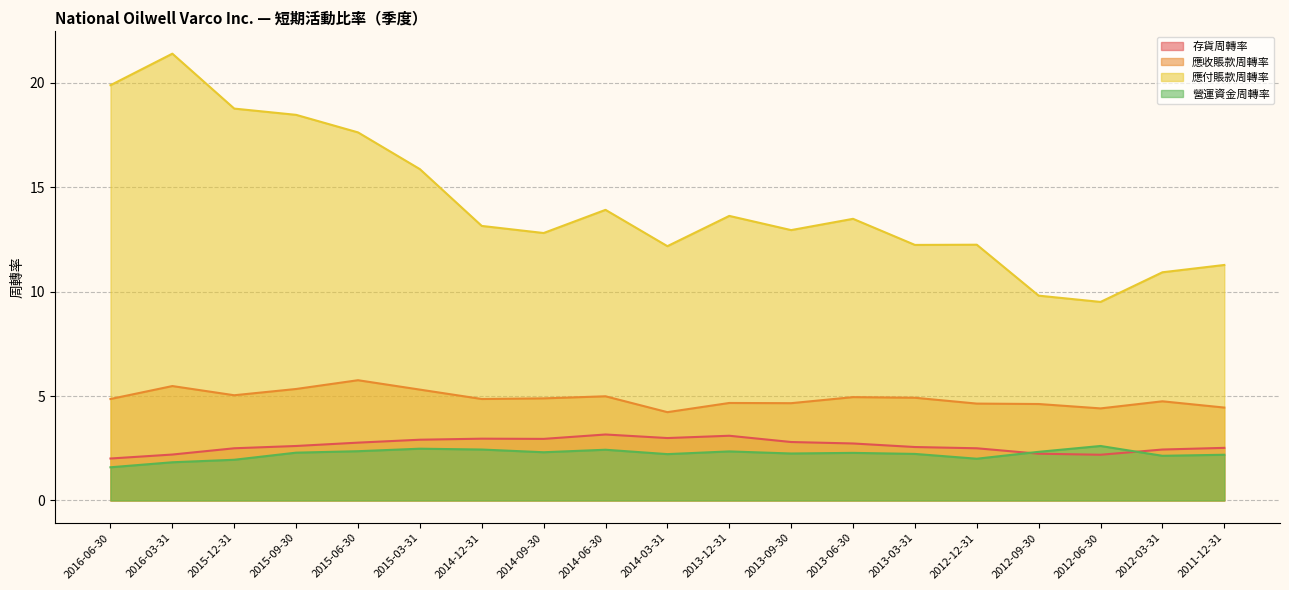

Count the number of data series in this chart.

4